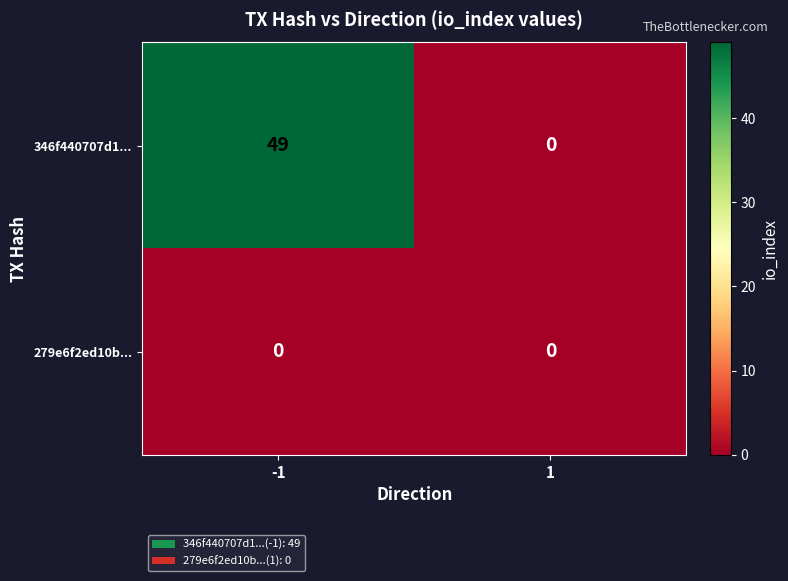

Reading left to right, what are all the values shown in this chart?

346f440707d1...: -1=49	1=0
279e6f2ed10b...: -1=0	1=0